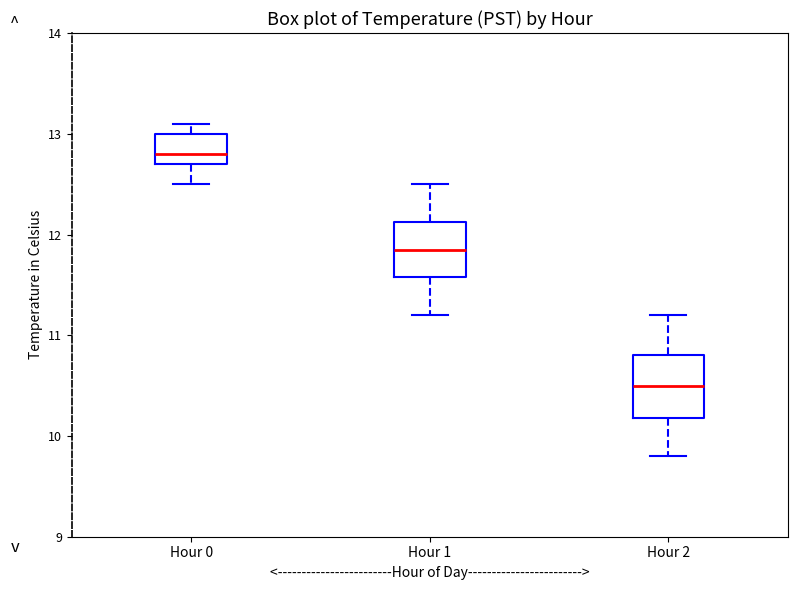

Reading left to right, read every box against the y-axis: the position of its median line, the range the box covers, and the ends of its whiskers. The values are not printed on the chart, so give them approximately, as read against the axis.

Hour 0: median 12.8, box 12.7 to 13.0, whiskers 12.5 to 13.1
Hour 1: median 11.9, box 11.6 to 12.1, whiskers 11.2 to 12.5
Hour 2: median 10.5, box 10.2 to 10.8, whiskers 9.8 to 11.2